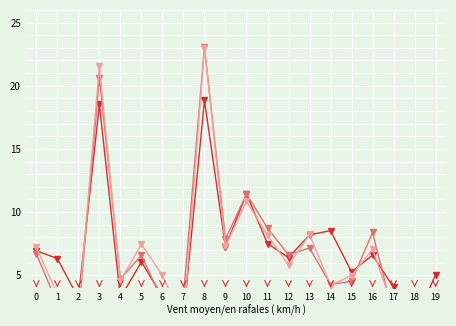

What is the lowest value of the 2010 Composite Tested series?

1.3